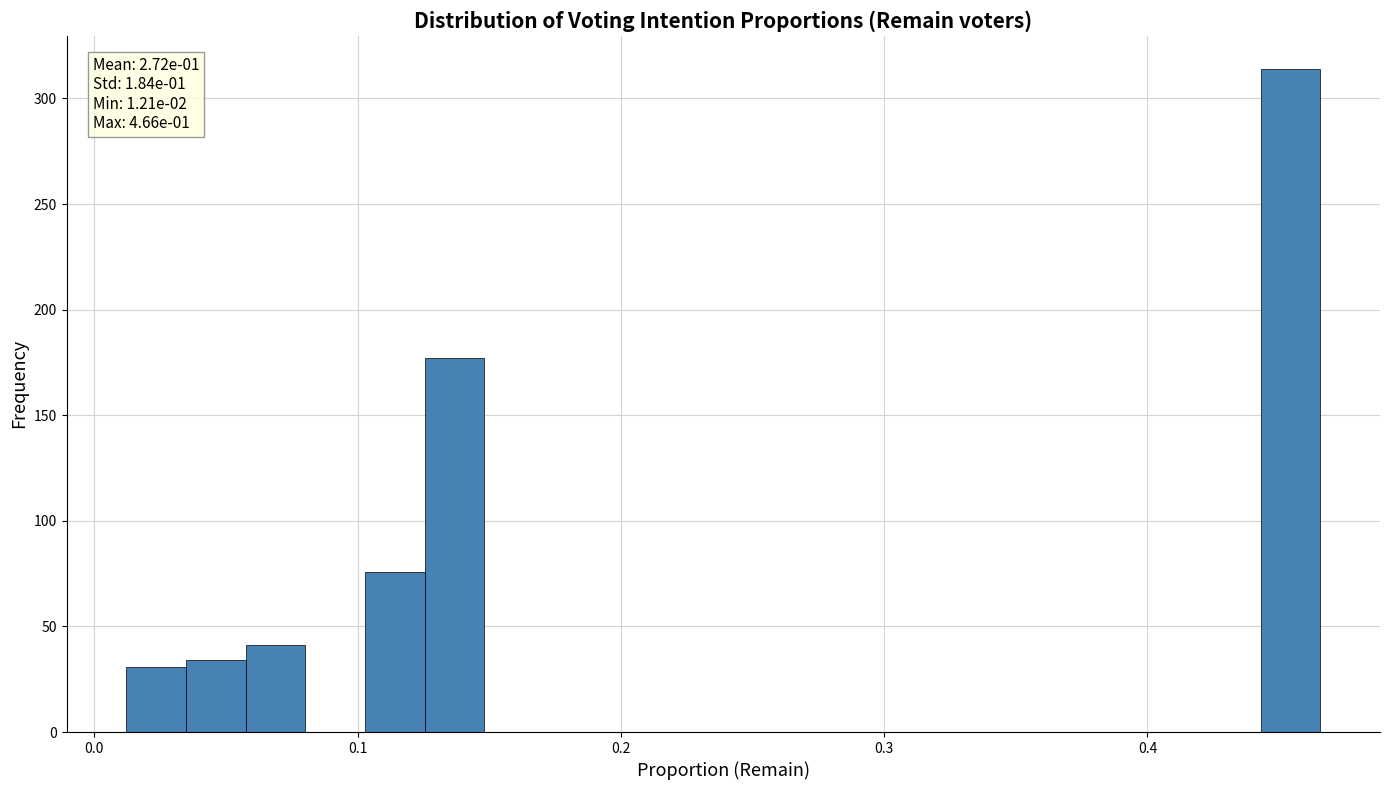

Read against the x-axis, roughly where is the centre of the tallest bar?

0.45